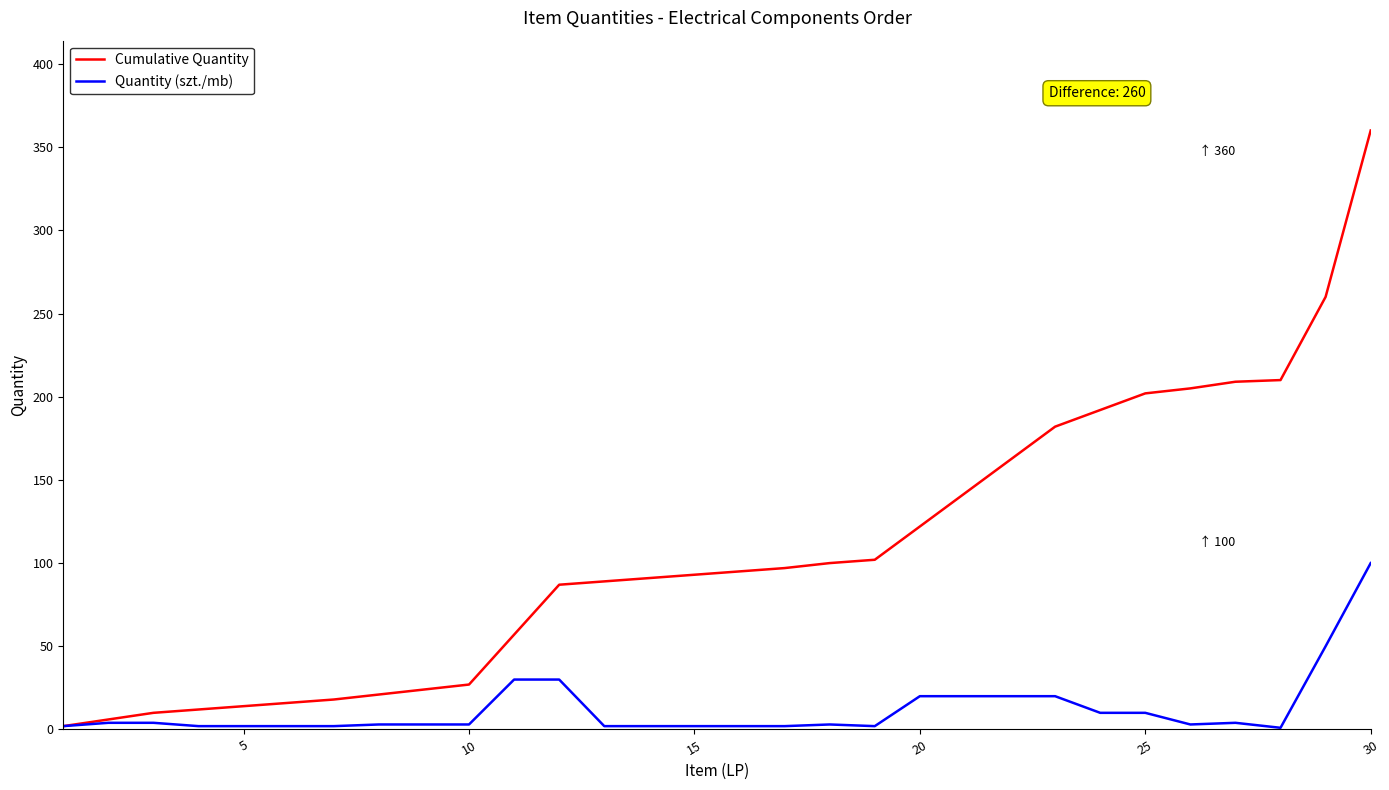

Rank the series by their maximum value, from lowest to highest.

Quantity (szt./mb), Cumulative Quantity